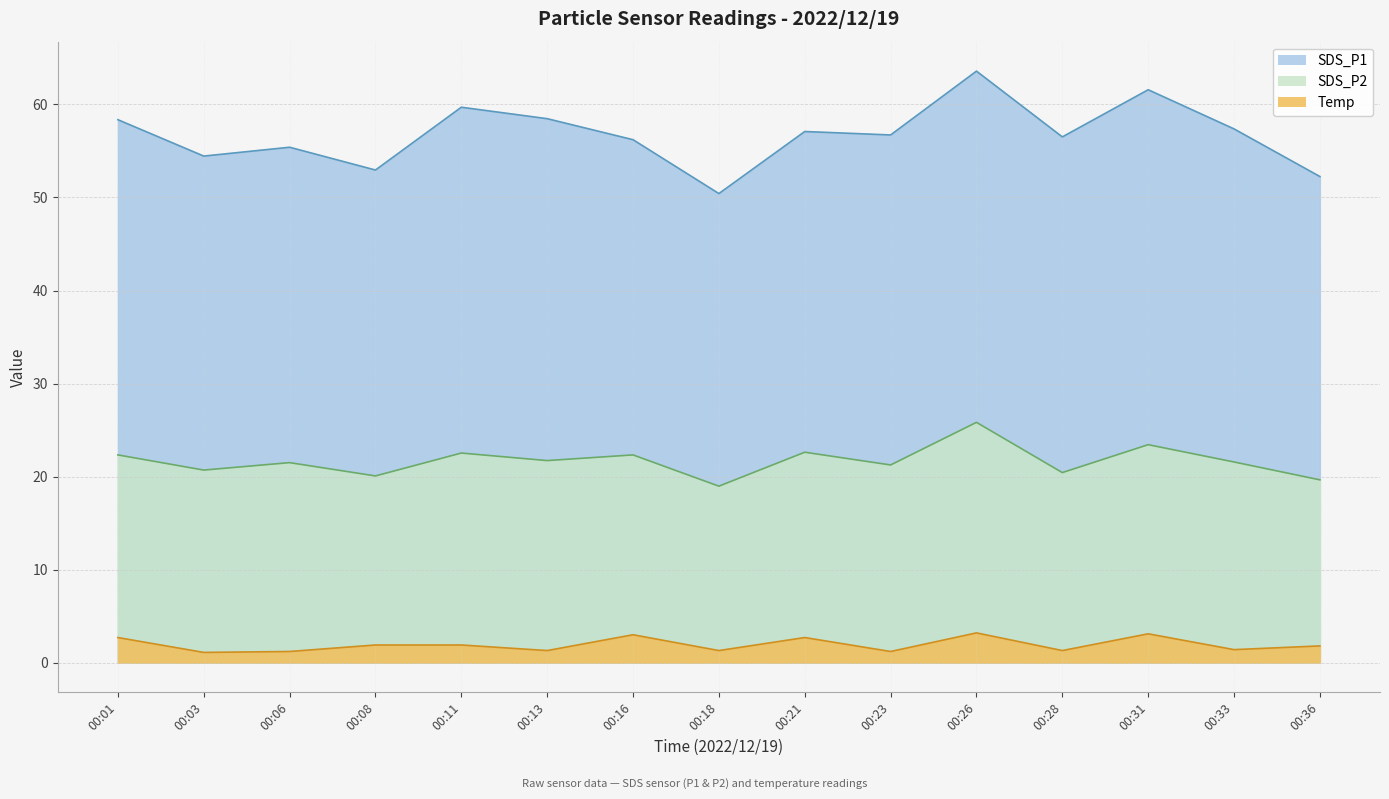

The SDS_P2 series shows 17.7 at 00:18. True or false?

True